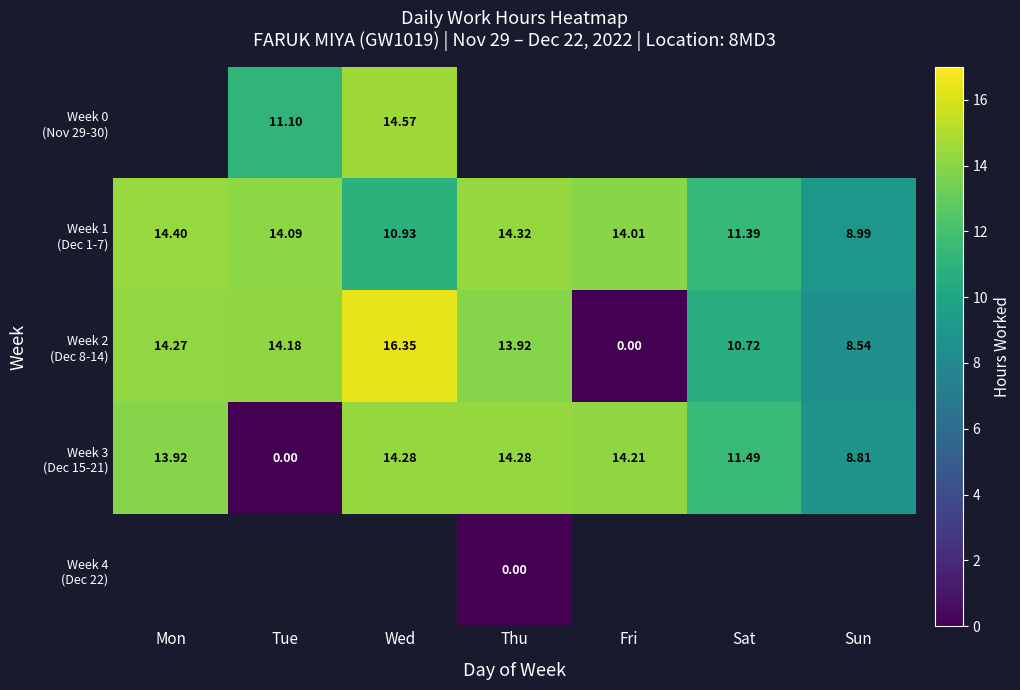

Is the value of Week 4 (Dec 22) at Mon greater than the value of Week 2 (Dec 8-14) at Thu?

No